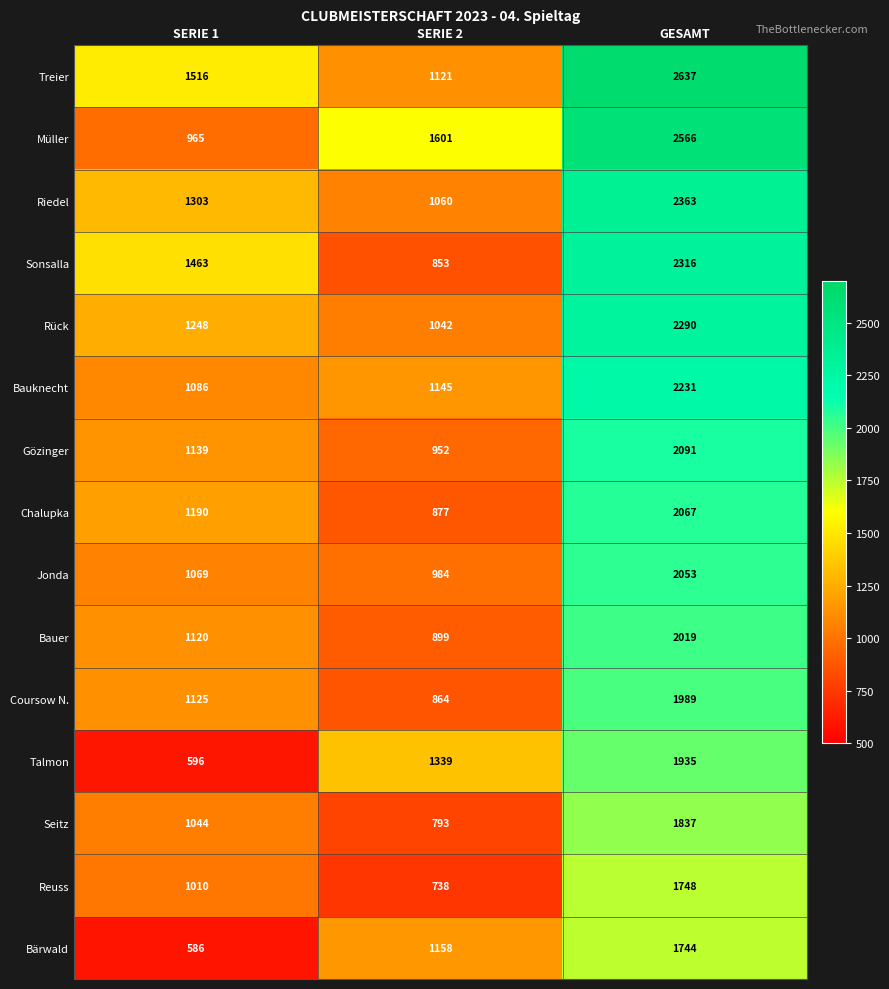

Rank the series at SERIE 1 from lowest to highest value.

Bärwald, Talmon, Müller, Reuss, Seitz, Jonda, Bauknecht, Bauer, Coursow N., Gözinger, Chalupka, Rück, Riedel, Sonsalla, Treier